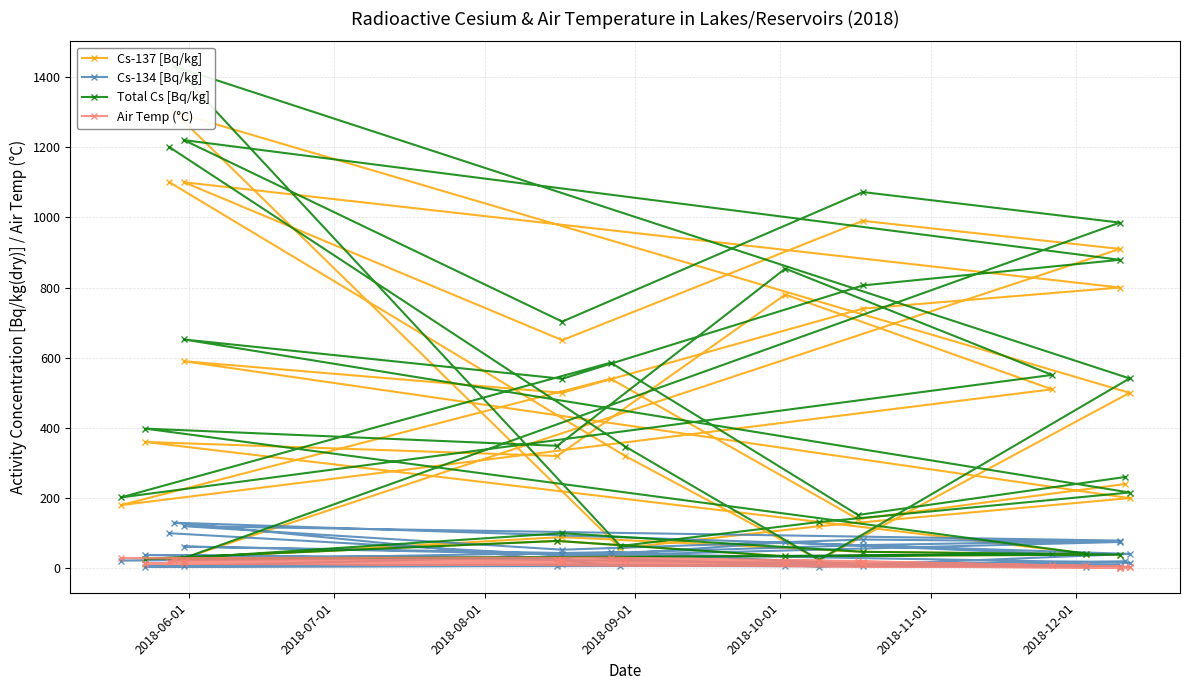

At which label does Cs-134 [Bq/kg] first exceed 29?

2018-06-01